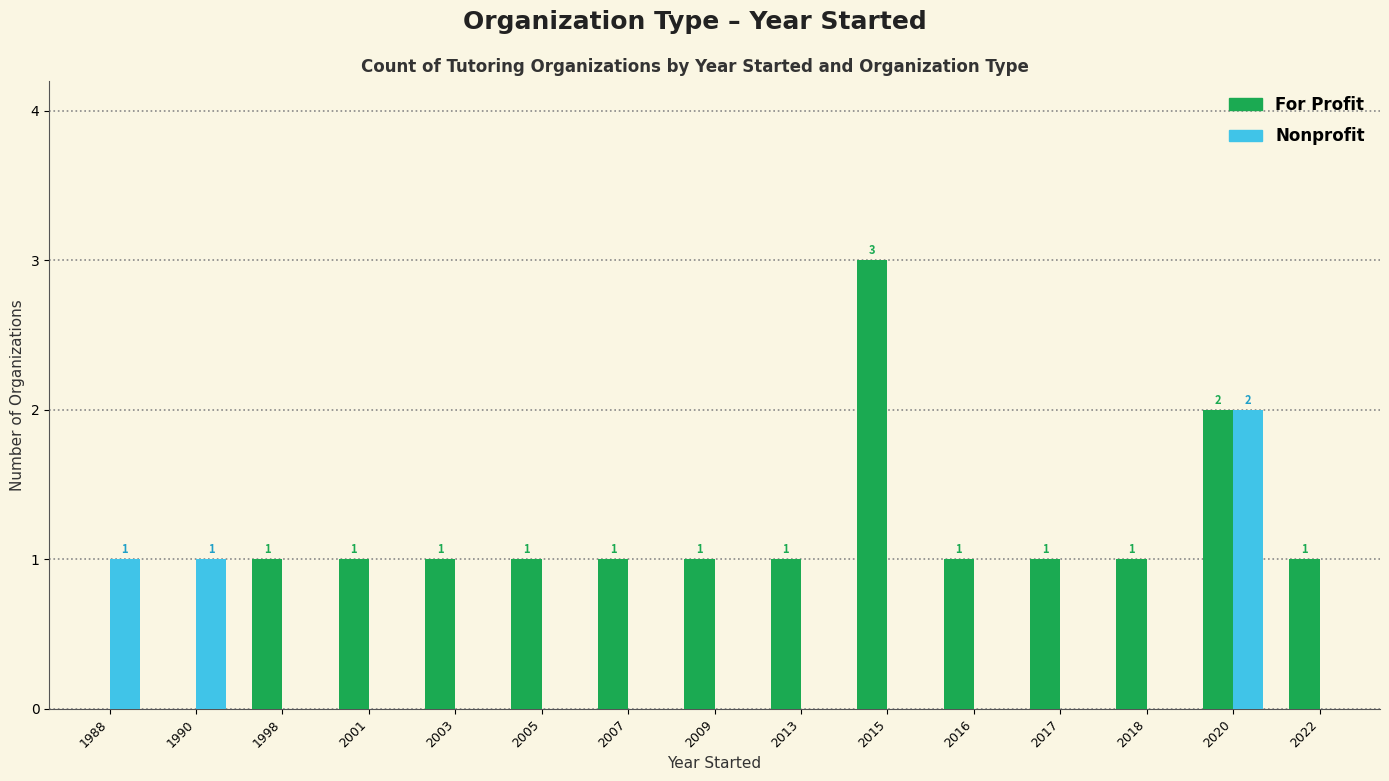

How many groups of bars are there?

15